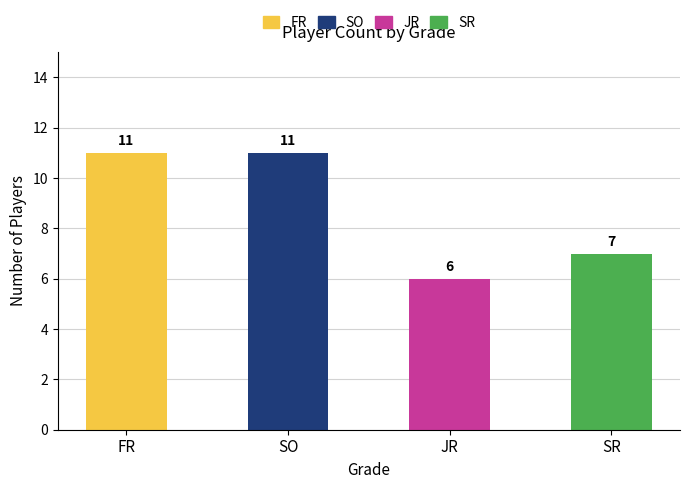

List the labels in order of value, smallest first.

JR, SR, FR, SO